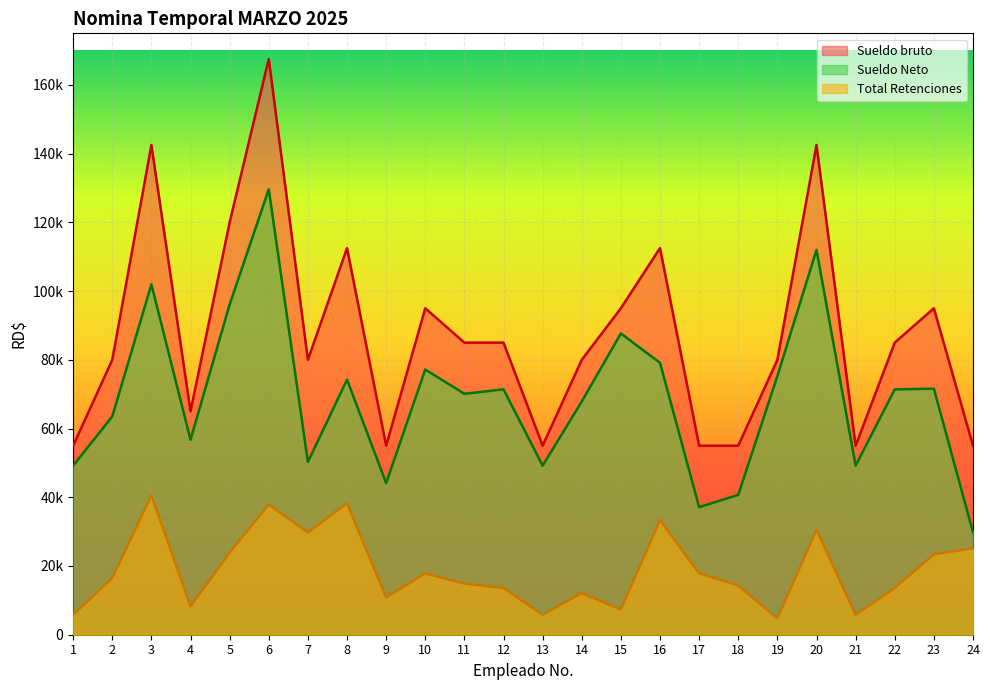

Is it true that Sueldo Neto equals 56730.9 at 4?

True